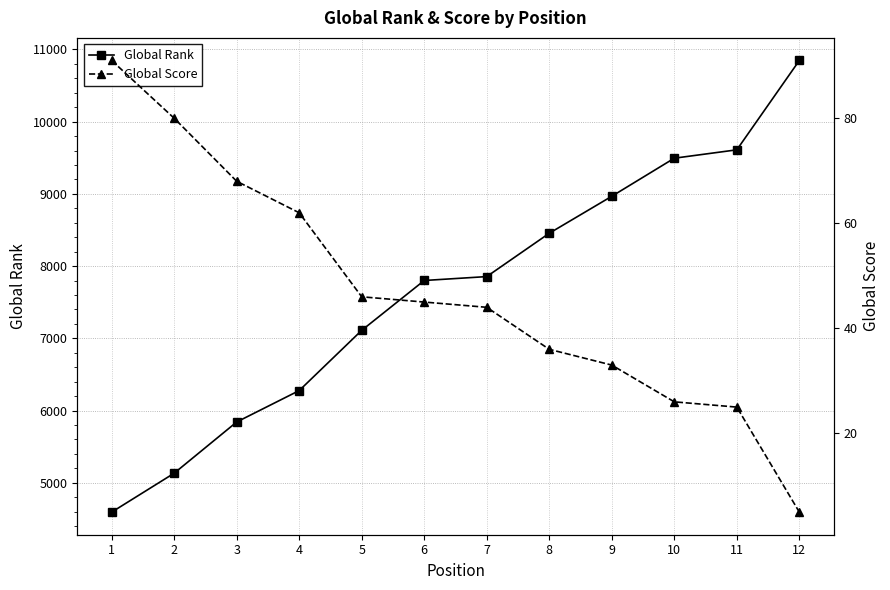

What are all the series names shown in the legend?

Global Rank, Global Score